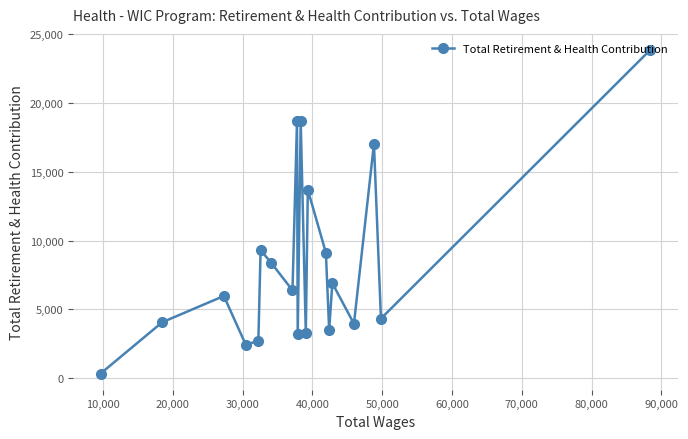

What is the sum of all values?

165822